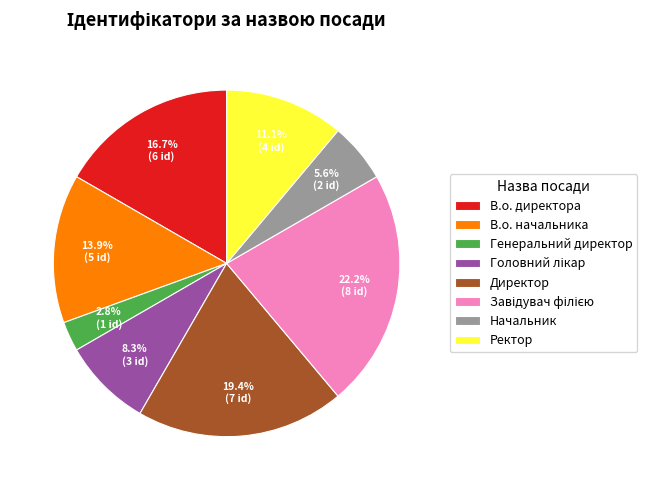

Does any single category account for the majority?

No